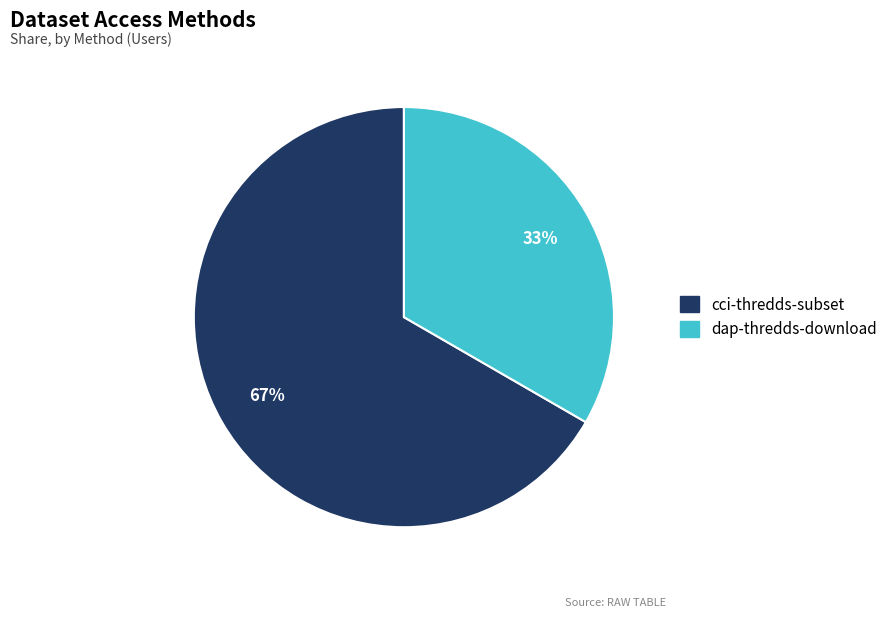

To the nearest percent, what percentage of the pie is cci-thredds-subset?

67%